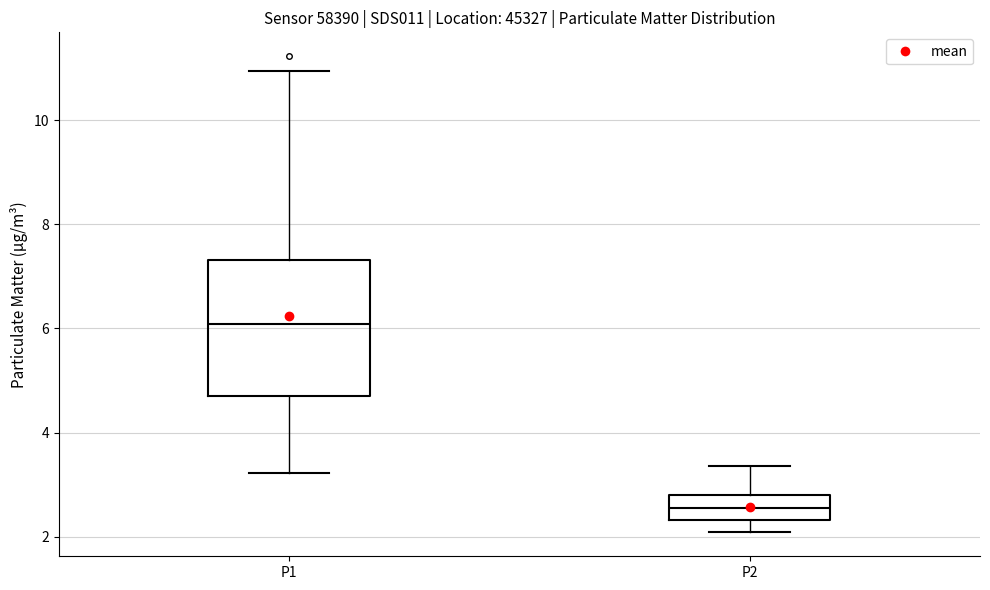

Comparing the boxes themselves (not the whiskers), which one is the tallest?

P1